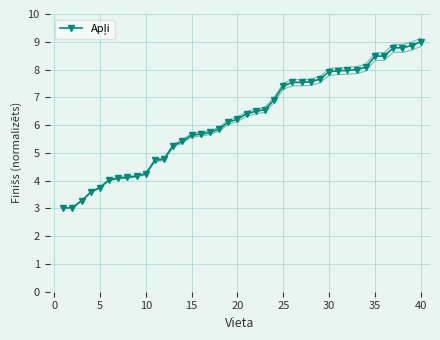

True or false: the data has more than 0 interior local peaks.

False